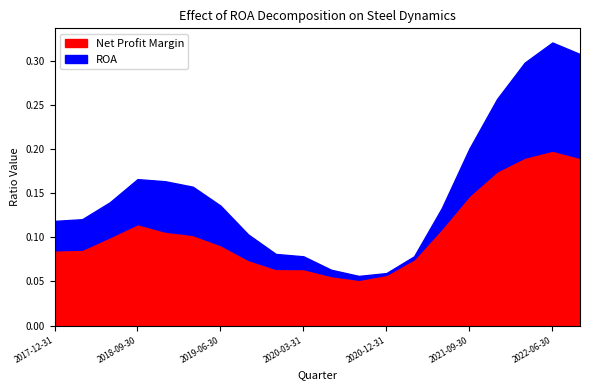

What is the minimum value shown in the chart?

0.1